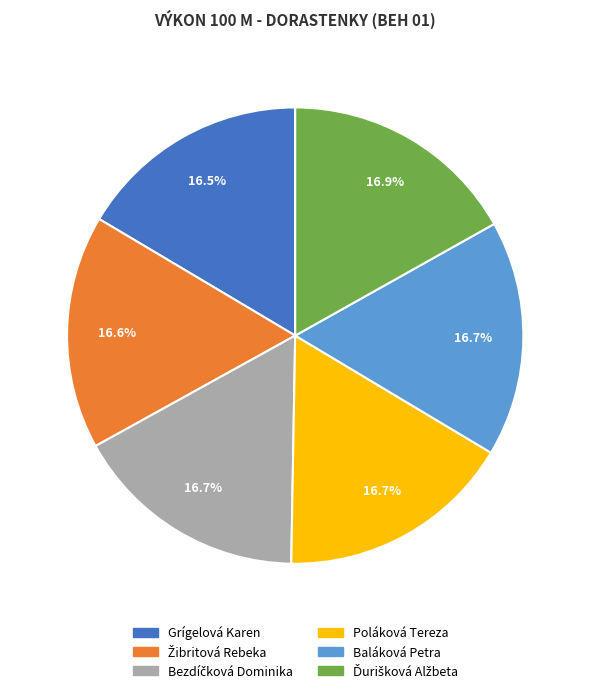

The Poláková Tereza slice represents 28% of the pie. True or false?

False